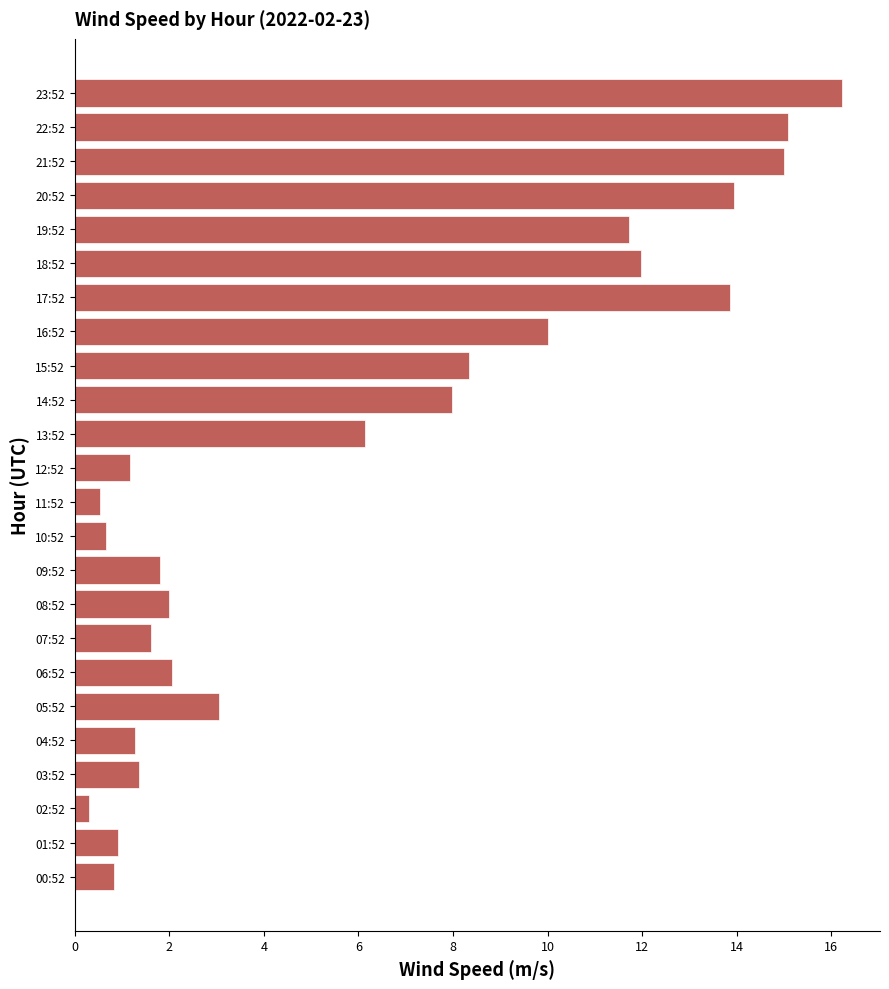

Which has a higher value, 17:52 or 09:52?

17:52